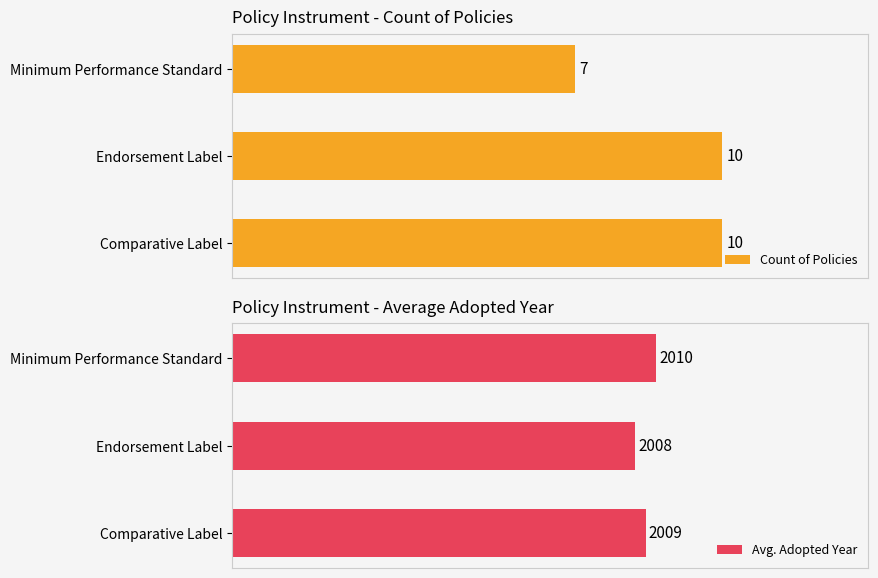

Where is Count of Policies nearest to the value 8?

Minimum Performance Standard